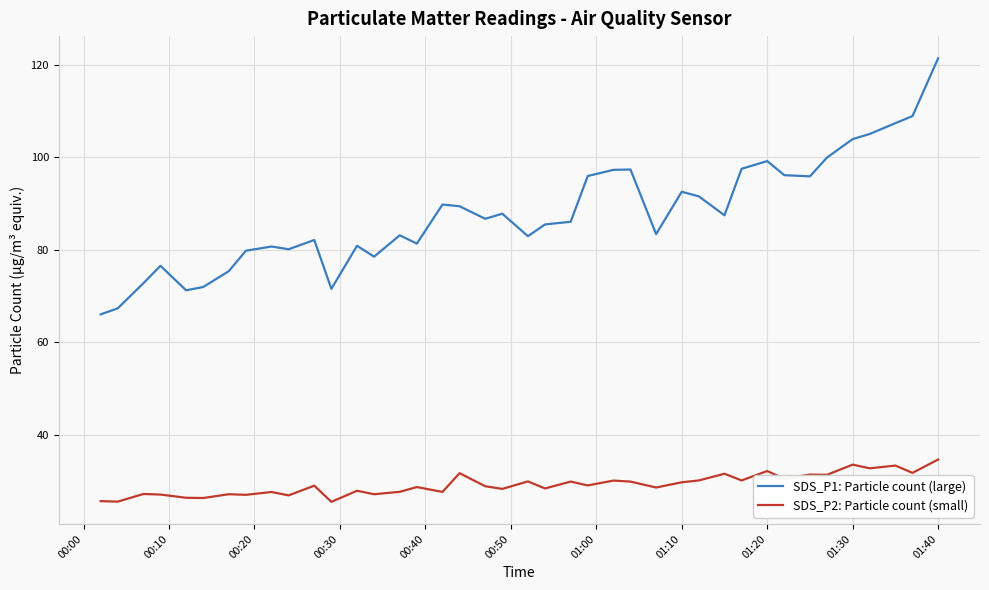

Which series has the largest range (max minus min)?

SDS_P1: Particle count (large)